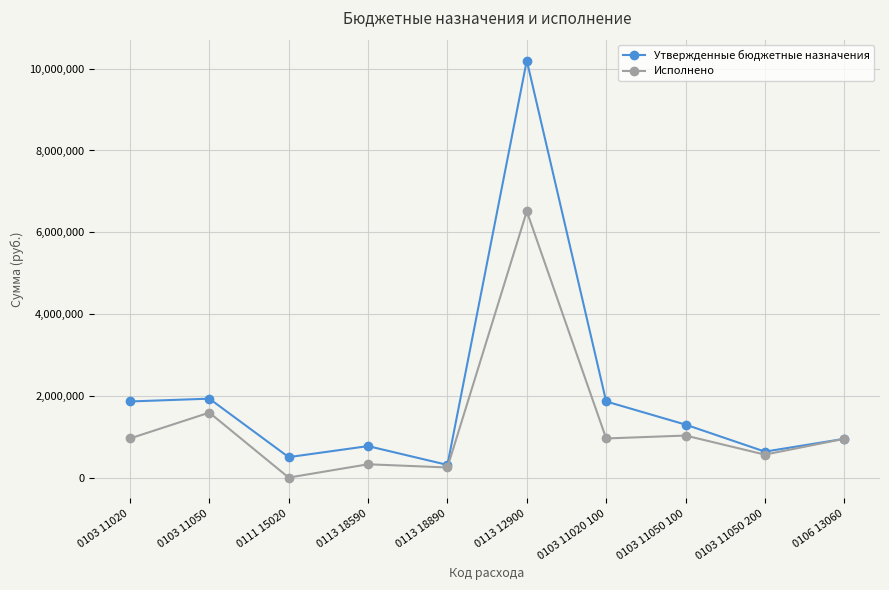

Which series has the largest range (max minus min)?

Утвержденные бюджетные назначения